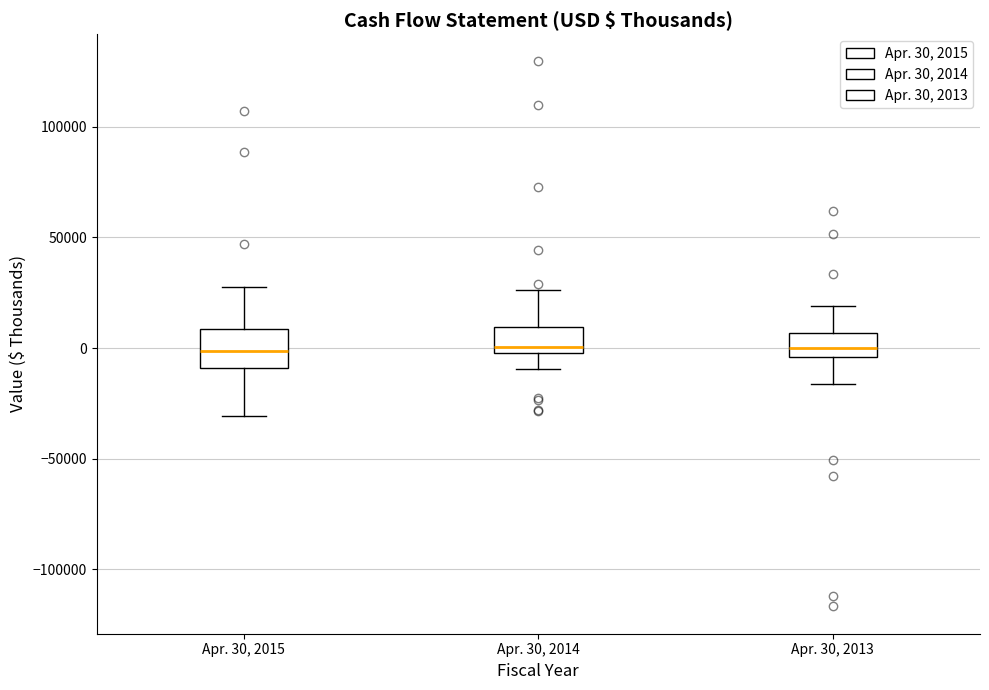

Reading left to right, transcribe this box plot: for each box, give where its median line is, the range the box spans, and where its two whiskers end, as read against the y-axis. The values are not printed on the chart, so give them approximately, as read against the axis.

Apr. 30, 2015: median 0, box -10000 to 10000, whiskers -30000 to 30000
Apr. 30, 2014: median 0 (just above the box's lower edge), box 0 to 10000, whiskers -10000 to 25000
Apr. 30, 2013: median 0, box -5000 to 5000, whiskers -15000 to 20000